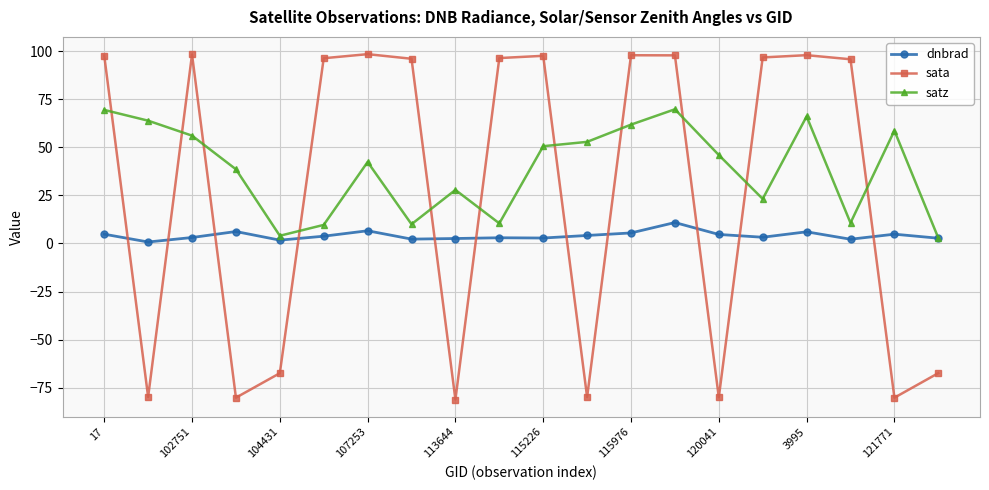

What is the value of the satz point at the 13th from the left?

61.7